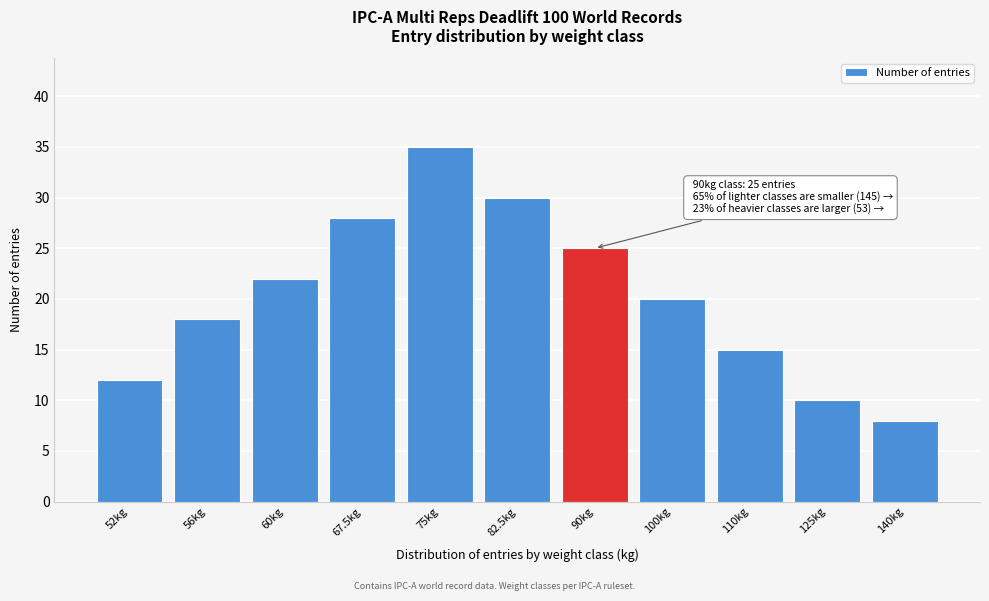

Reading left to right, list all the values displayed in this chart.

12	18	22	28	35	30	25	20	15	10	8